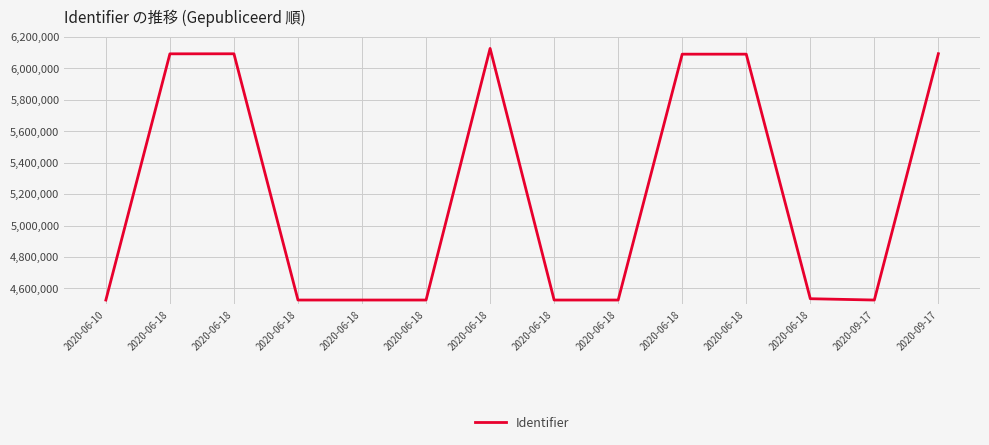

What is the sum of the values at 2020-06-18 and 2020-06-18?

10618912